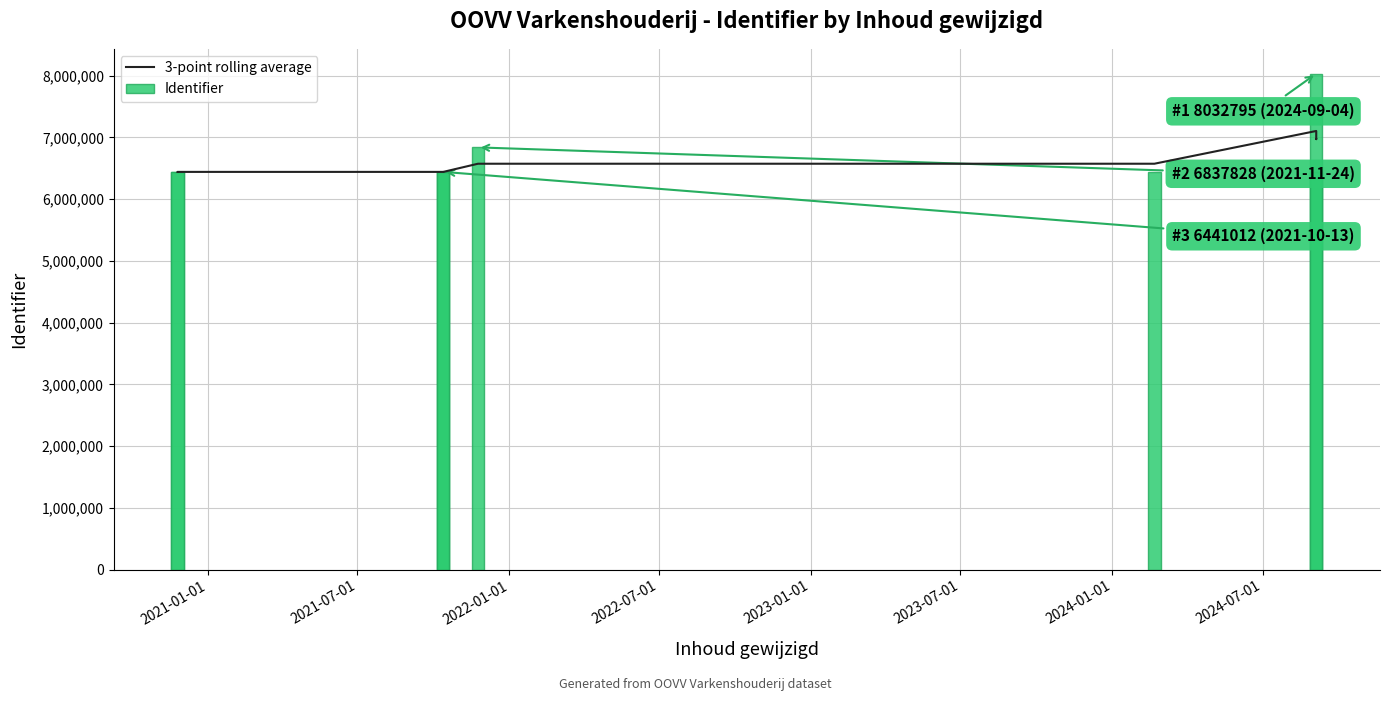

What is the value of the 2nd bar from the left?

6441009.5